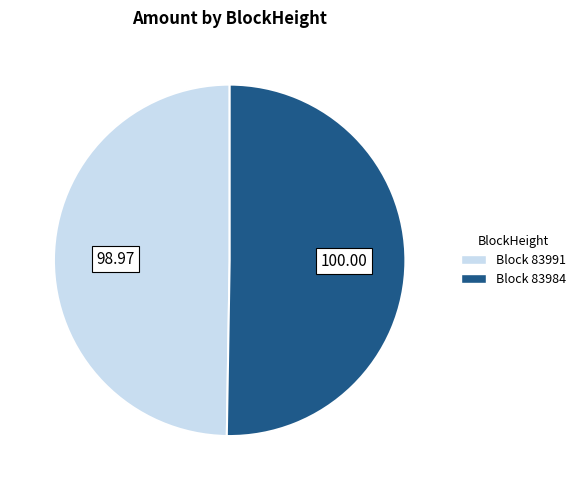

Which category has the biggest portion of the pie?

Block 83984